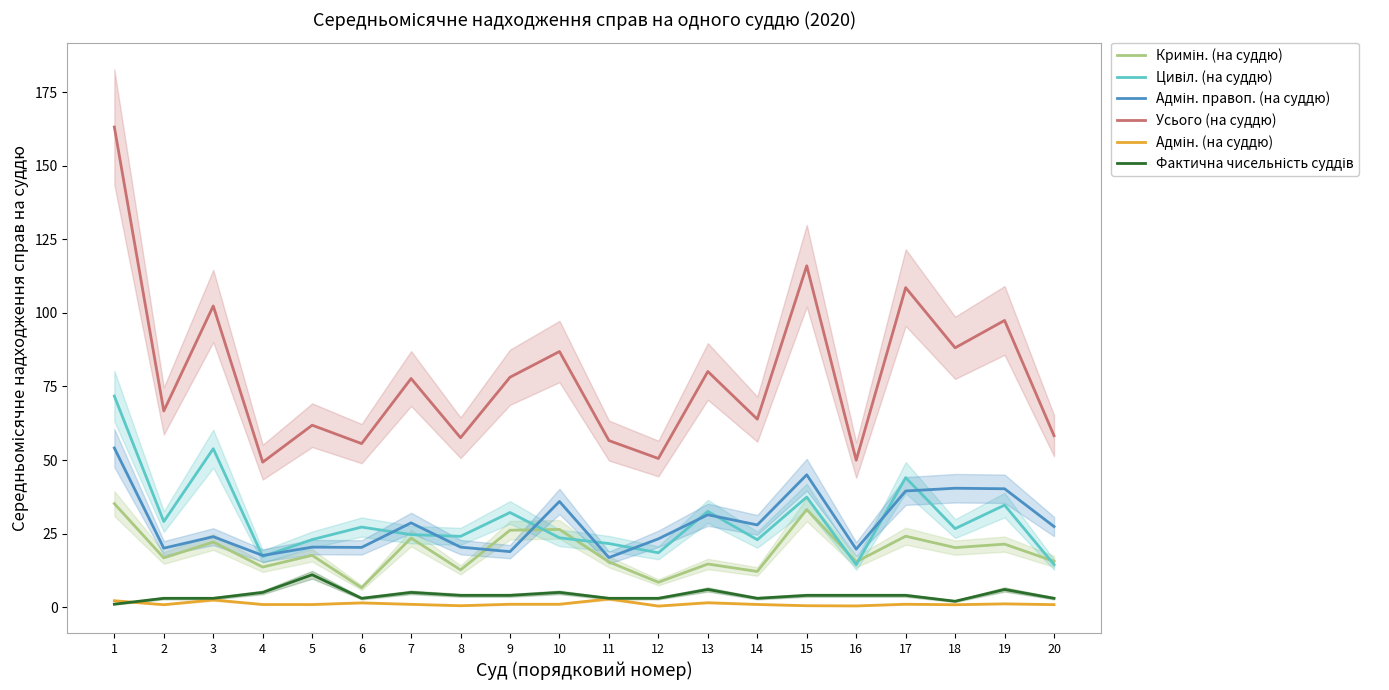

The Цивіл. (на суддю) series shows 35.5 at 1. True or false?

False